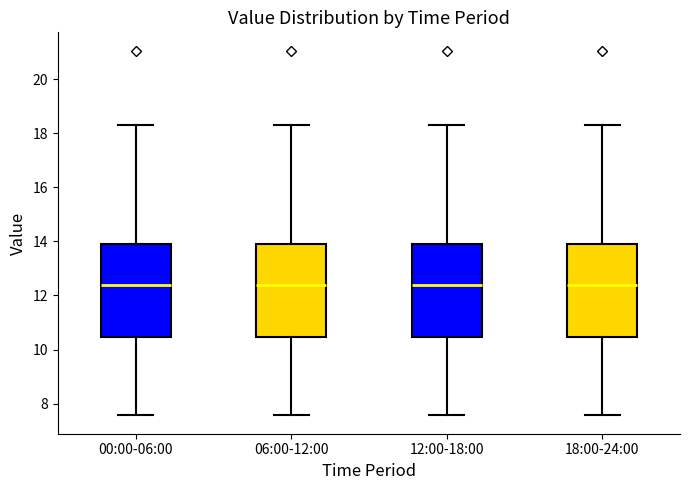

Reading left to right, transcribe this box plot: for each box, give where its median line is, the range the box spans, and where its two whiskers end, as read against the y-axis. The values are not printed on the chart, so give them approximately, as read against the axis.

00:00-06:00: median 12.4, box 10.4 to 13.8, whiskers 7.6 to 18.4
06:00-12:00: median 12.4, box 10.4 to 13.8, whiskers 7.6 to 18.4
12:00-18:00: median 12.4, box 10.4 to 13.8, whiskers 7.6 to 18.4
18:00-24:00: median 12.4, box 10.4 to 13.8, whiskers 7.6 to 18.4